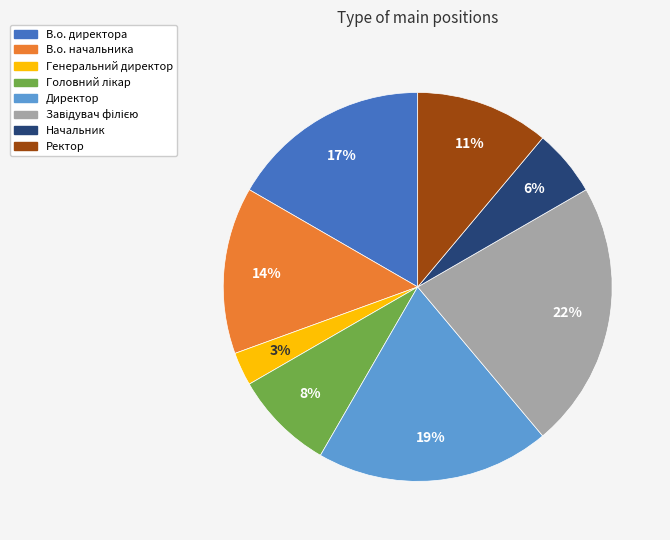

Which category has the smallest portion of the pie?

Генеральний директор